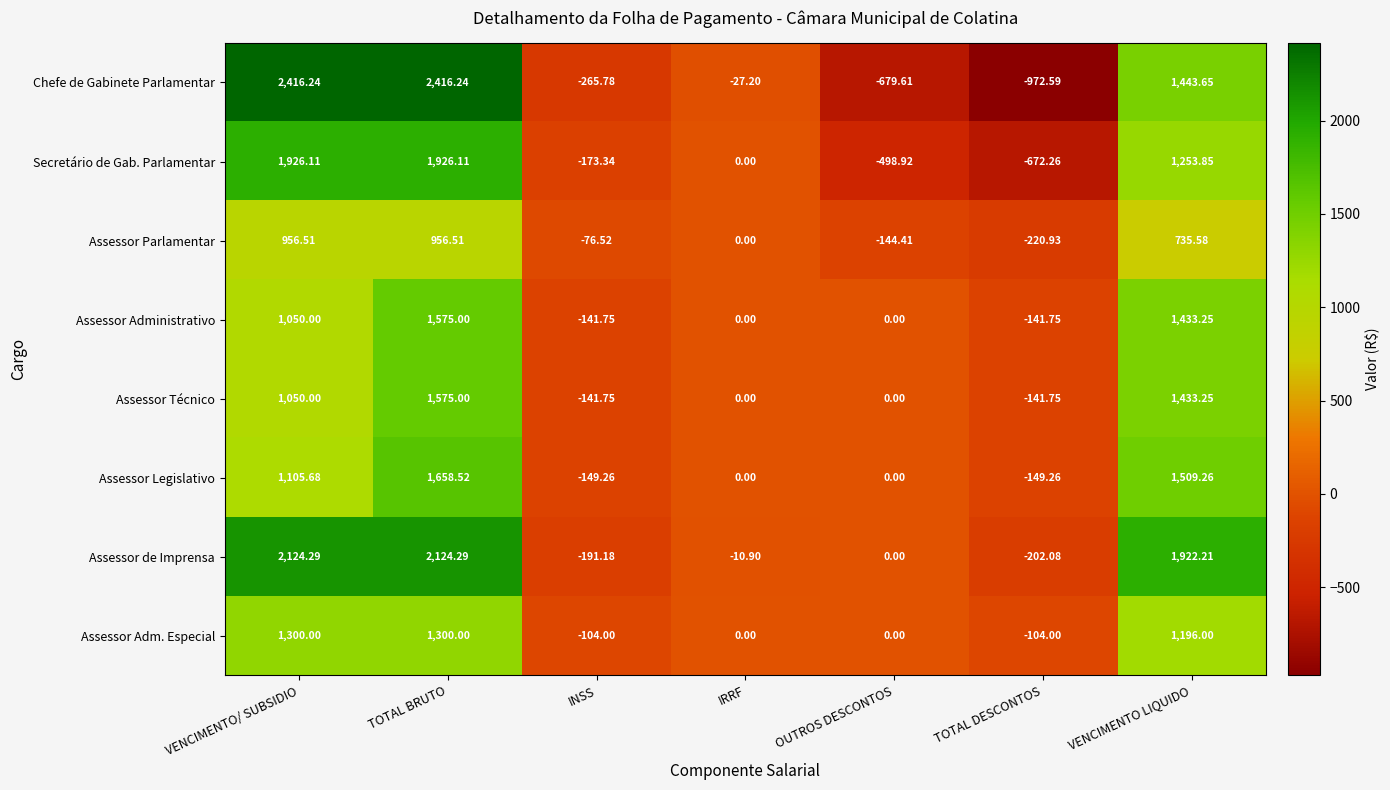

Which category has the lowest value across all series?

TOTAL DESCONTOS